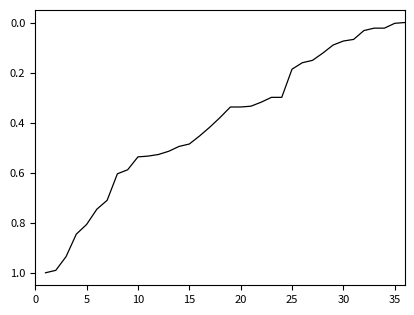

What is the maximum value shown in the chart?

1.0